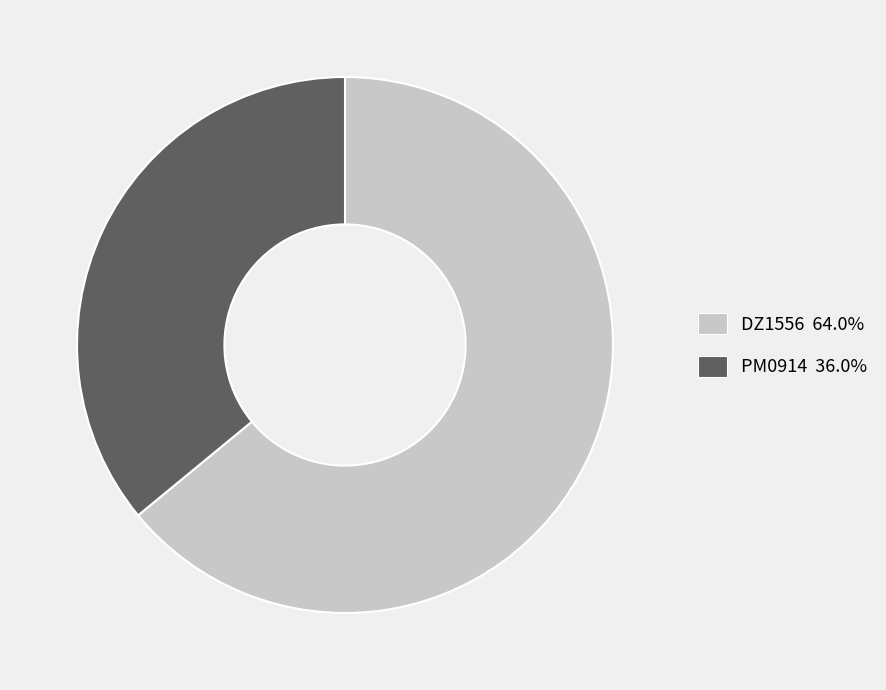

Is the sum of PM0914 and DZ1556 greater than half?

Yes